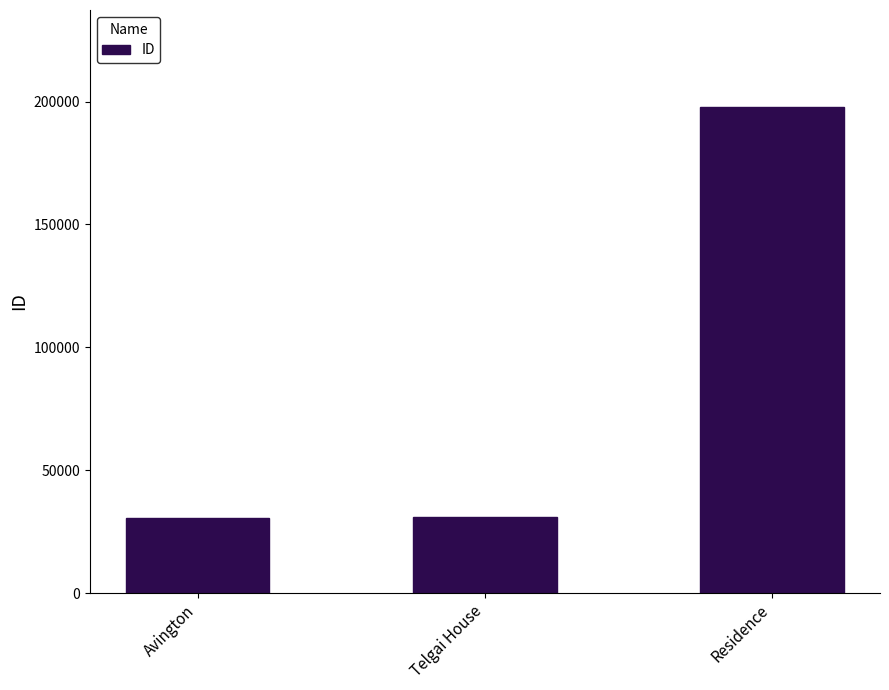

At which label is the value closest to 114152?

Telgai House